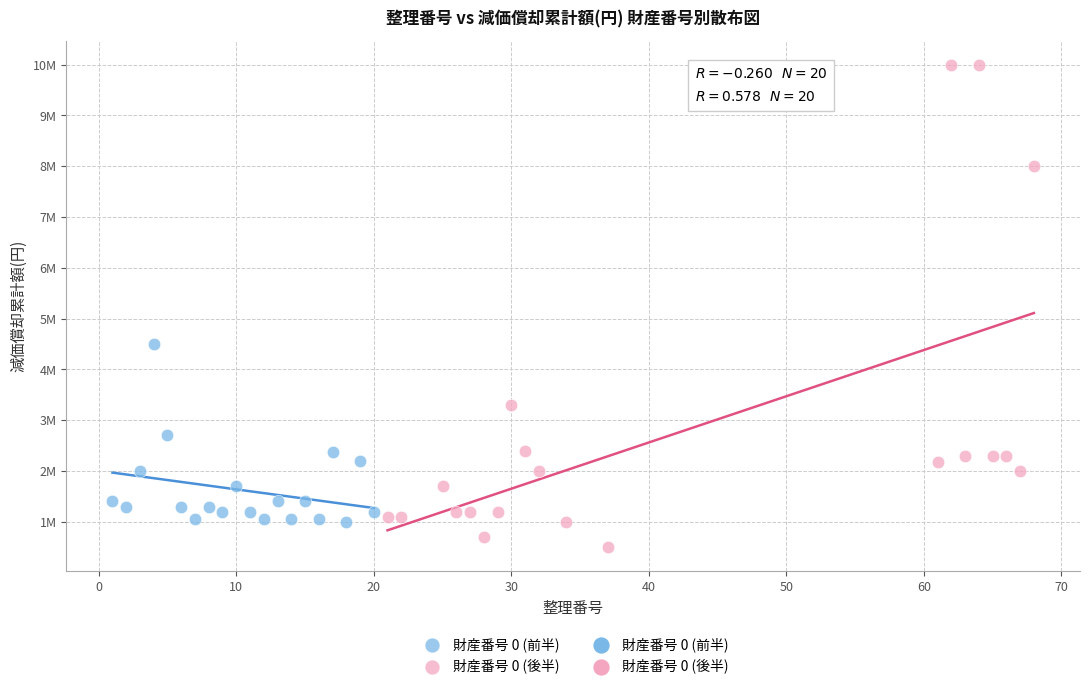

Which series contains the highest Y value?

財産番号 0 (後半)